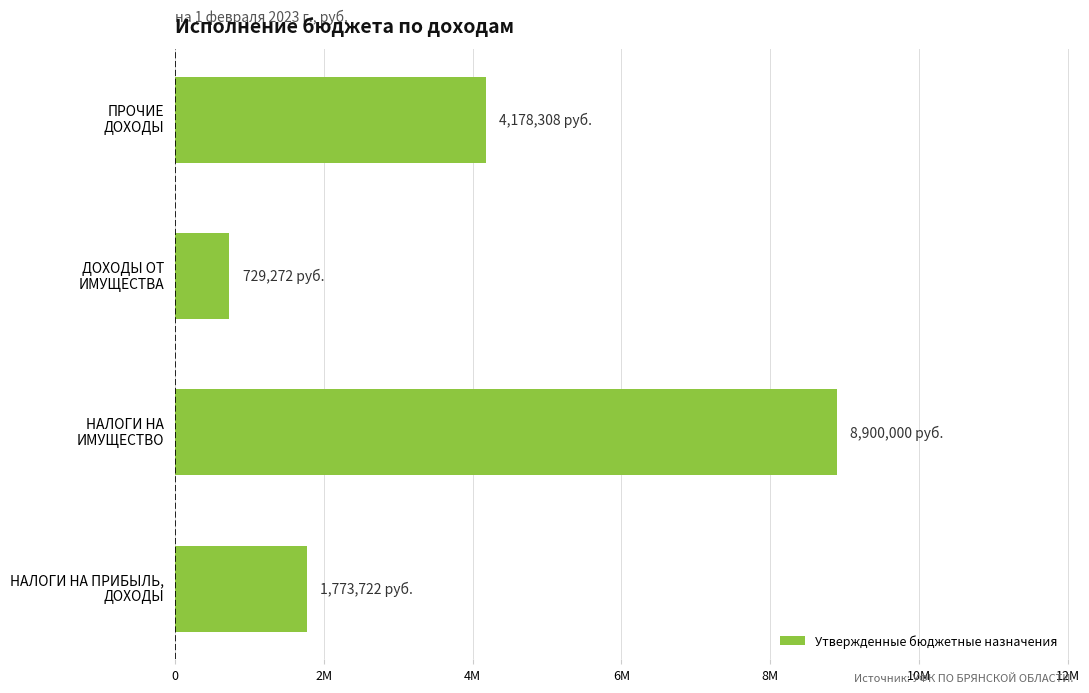

What is the difference between the maximum and minimum values?

8170728